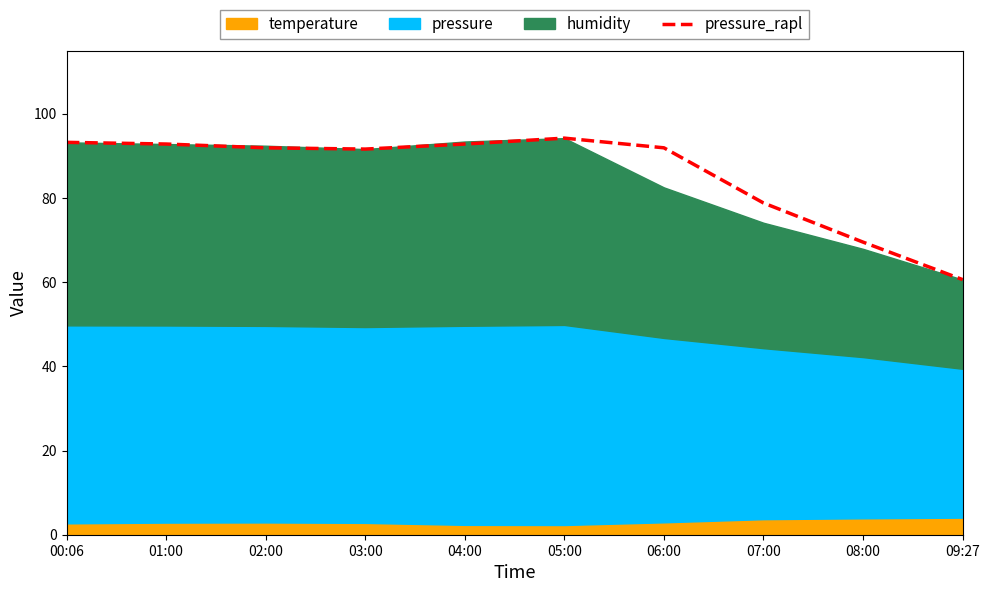

Where is the data nearest to the value 77?

07:00